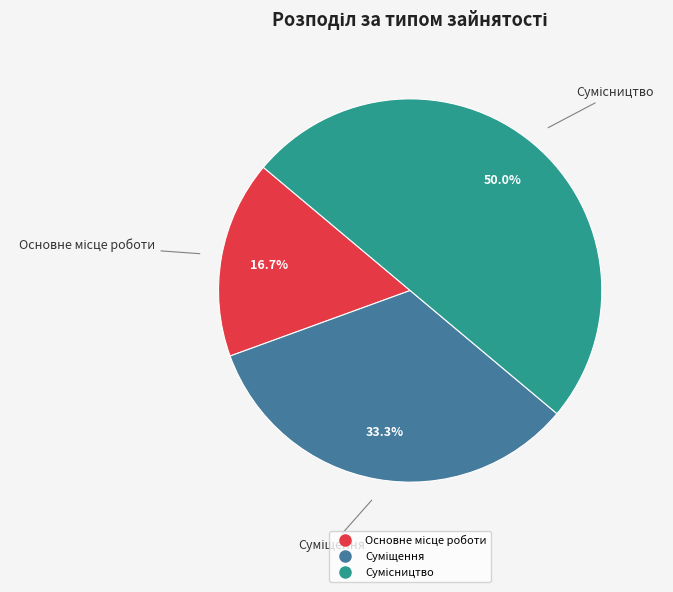

Is it true that Суміщення is 33% of the pie?

True